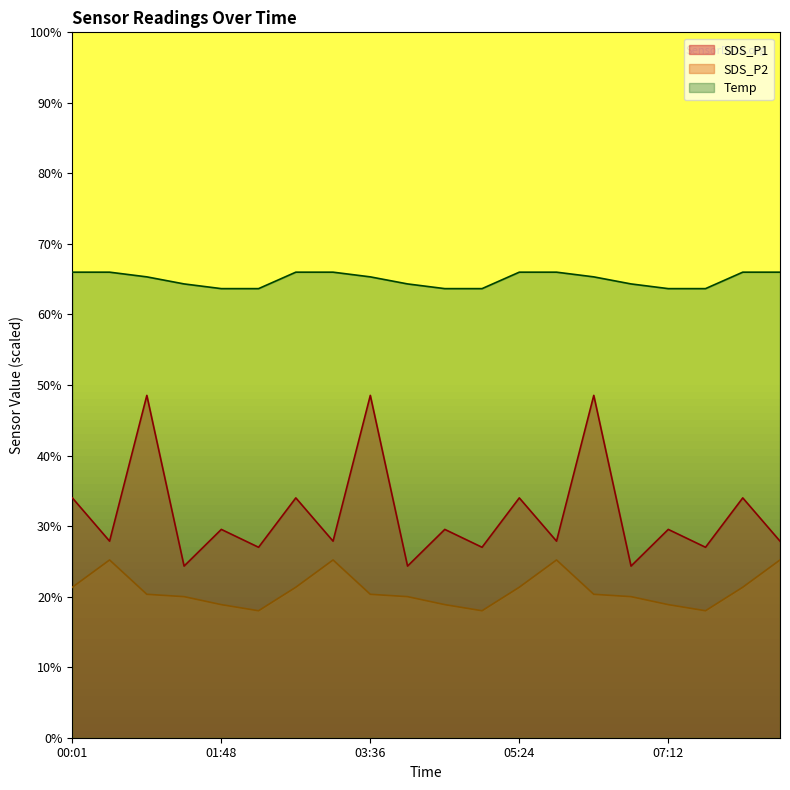

What is the minimum value for SDS_P1?

24.3